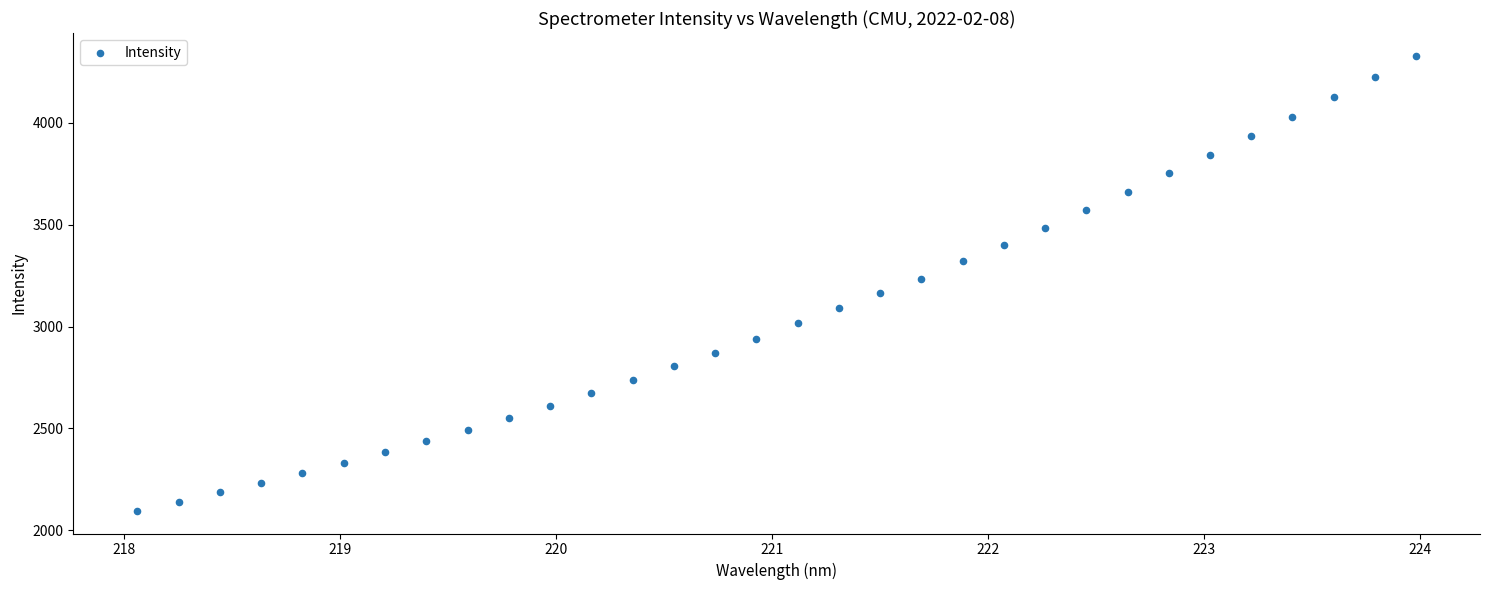

What is the range of X values (max minus min)?

5.9